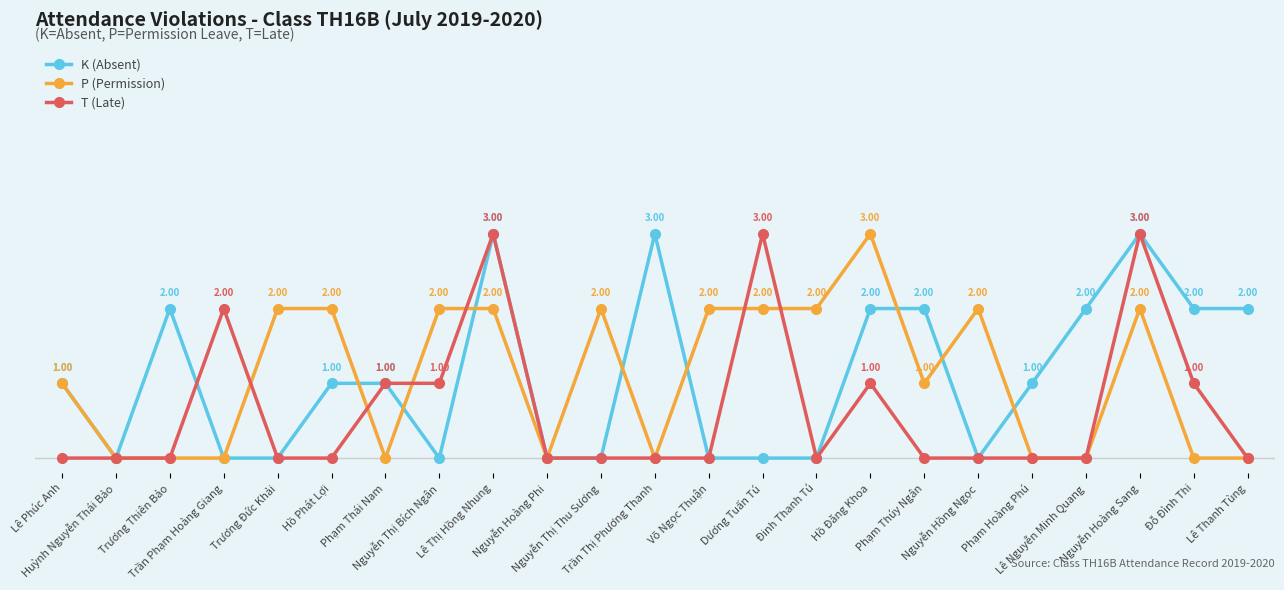

After their last crossing, which series has the higher values: P (Permission) or T (Late)?

P (Permission)